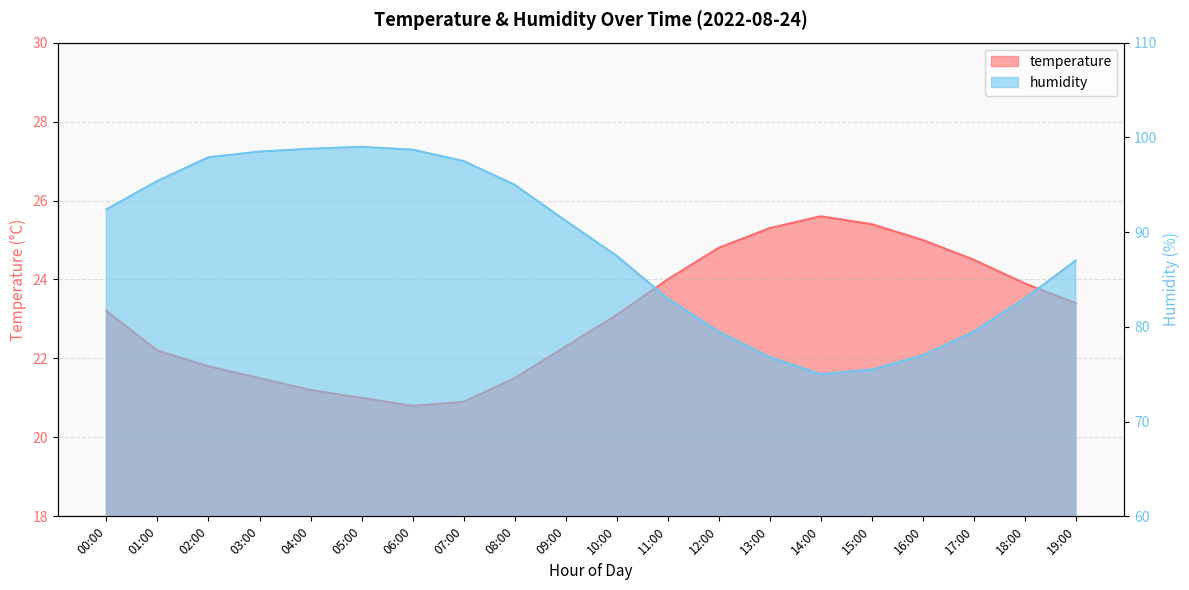

At which category is the sum across all series the highest?

03:00